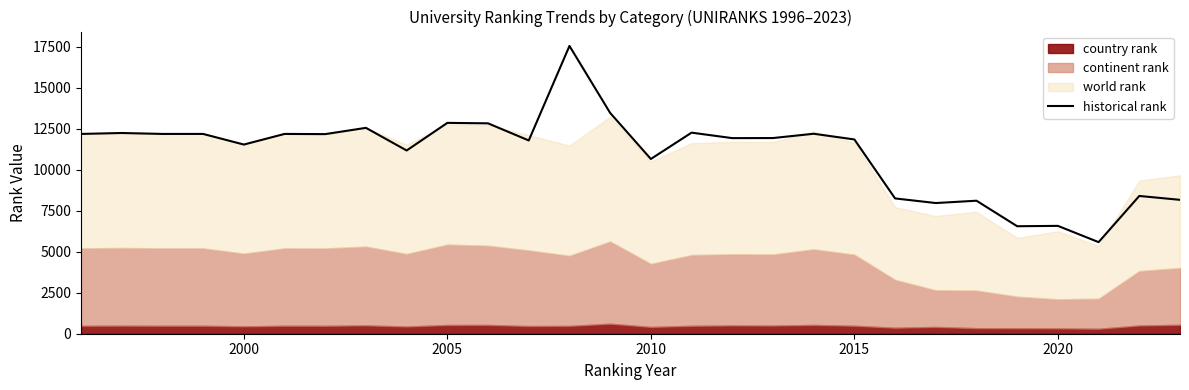

How many points are lower than both their immediate neighbors (excluding endpoints)?

9